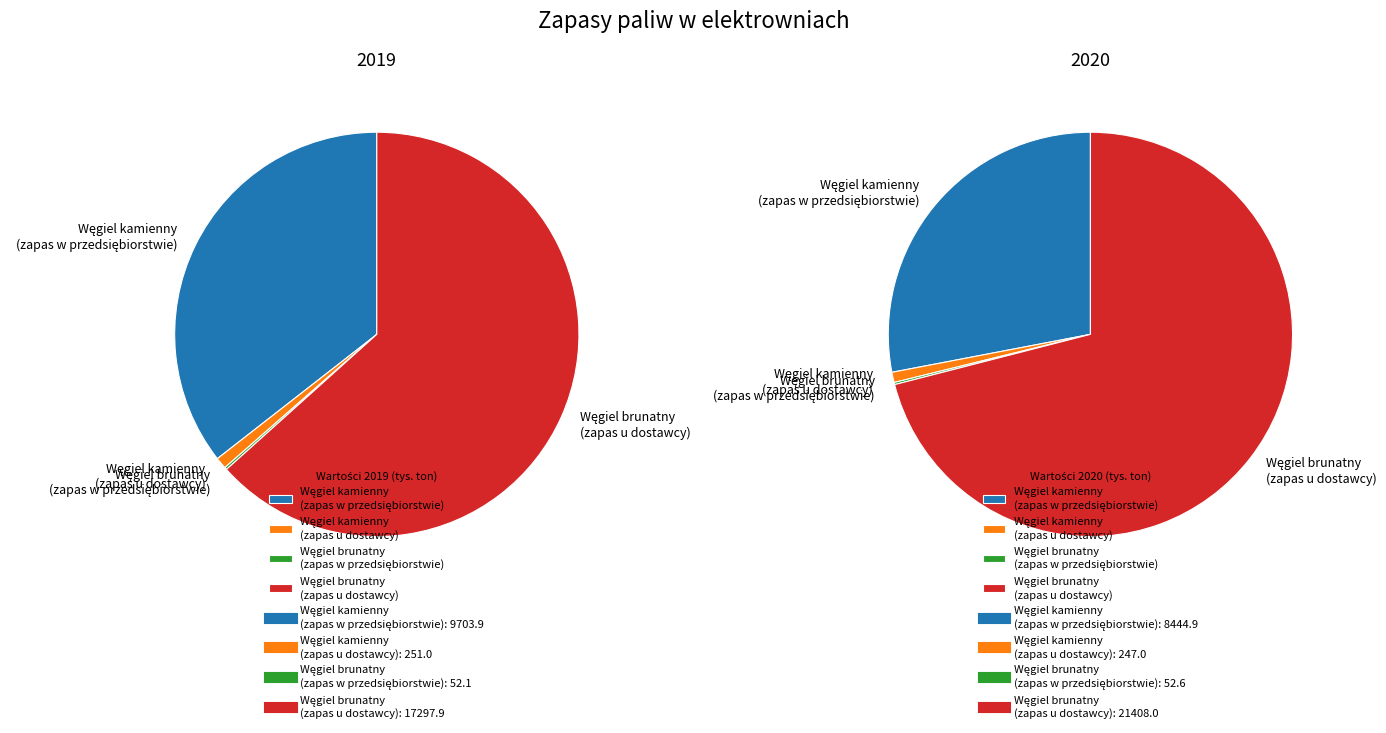

True or false: Węgiel kamienny
(zapas u dostawcy) accounts for 16% of the total.

False